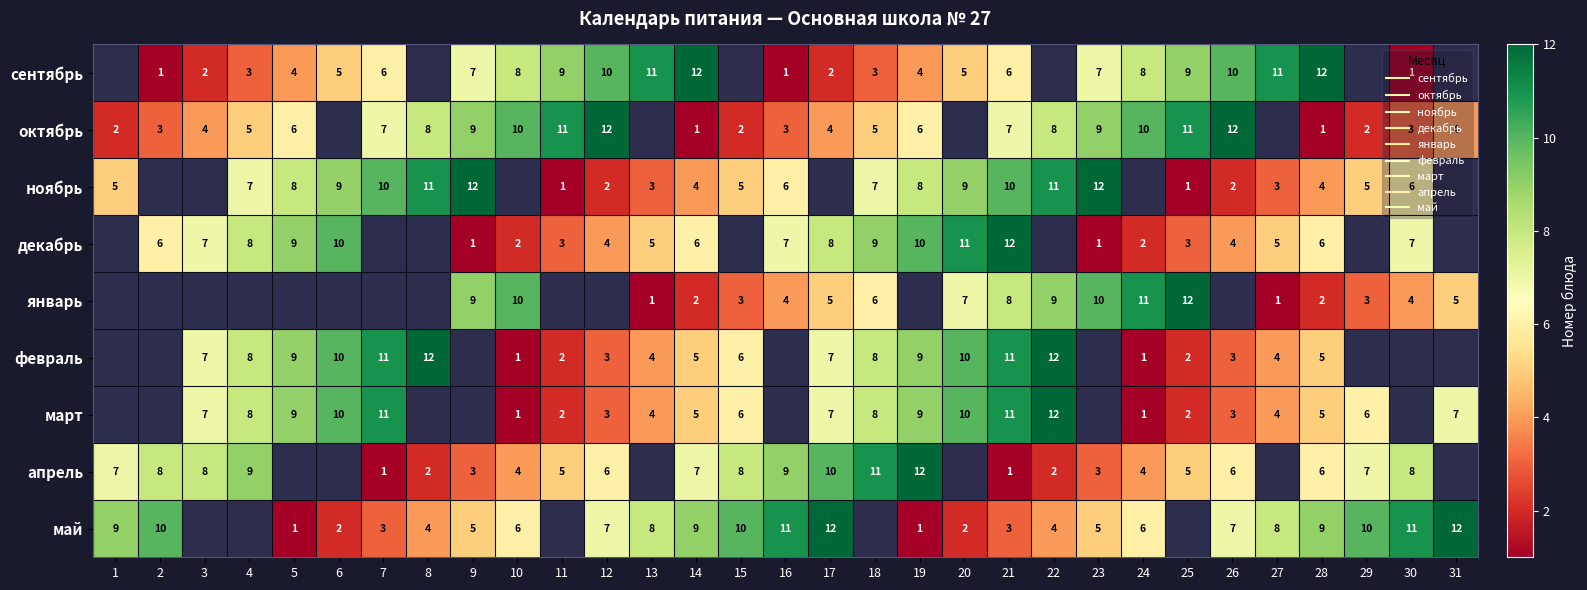

Count the number of data series in this chart.

9